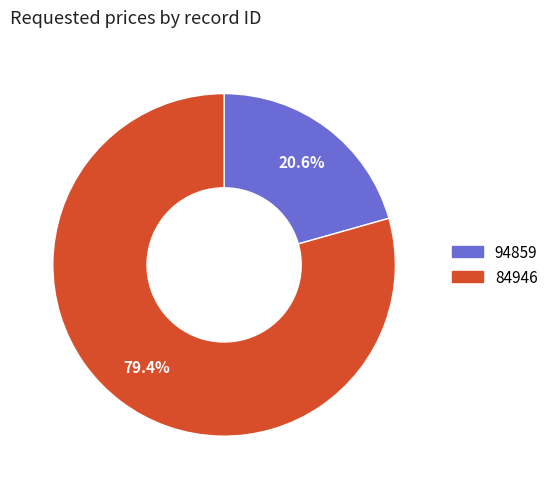

Does 94859 account for over 50% of the chart?

No